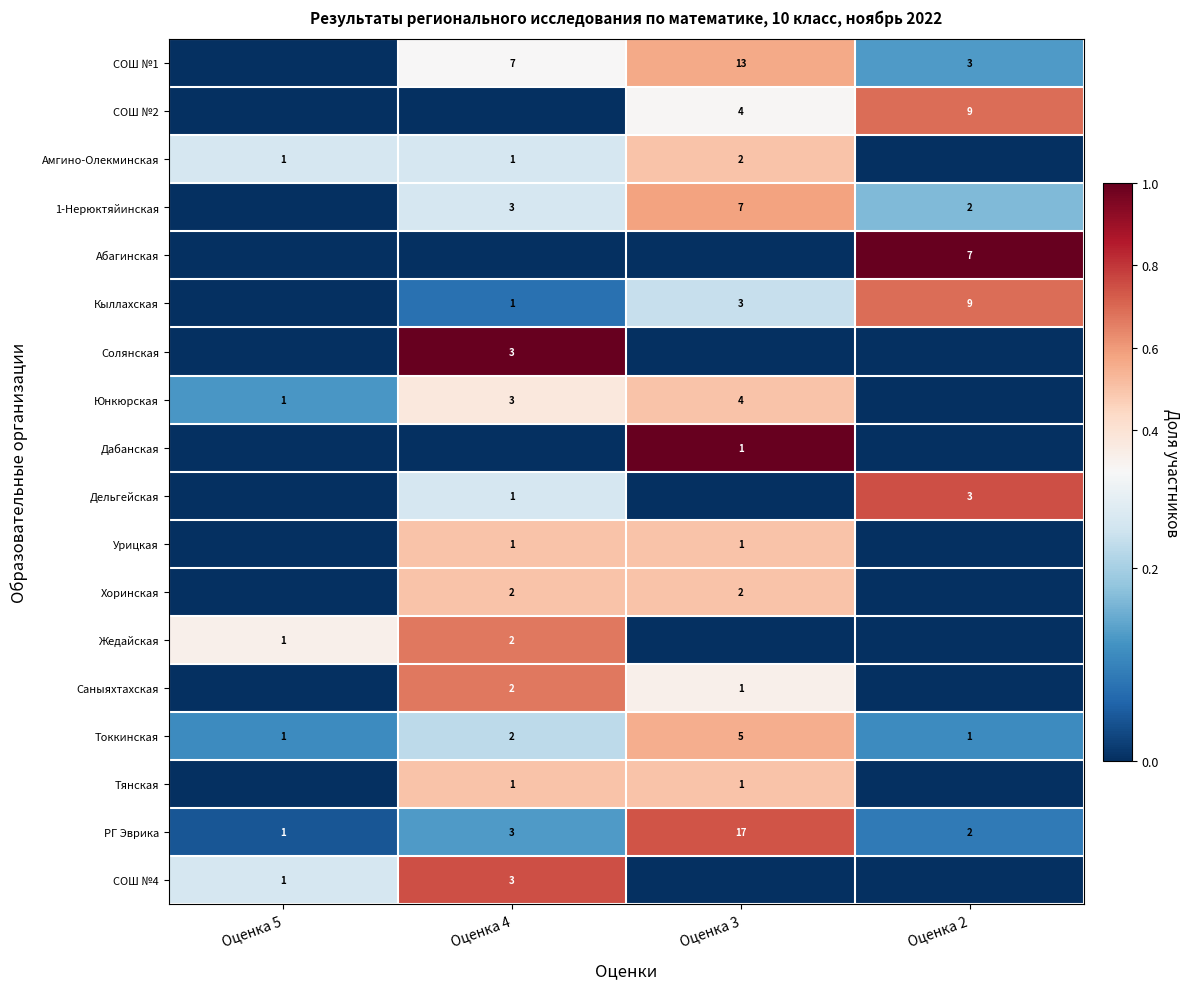

True or false: РГ Эврика has a value of 1 at Оценка 5.

True